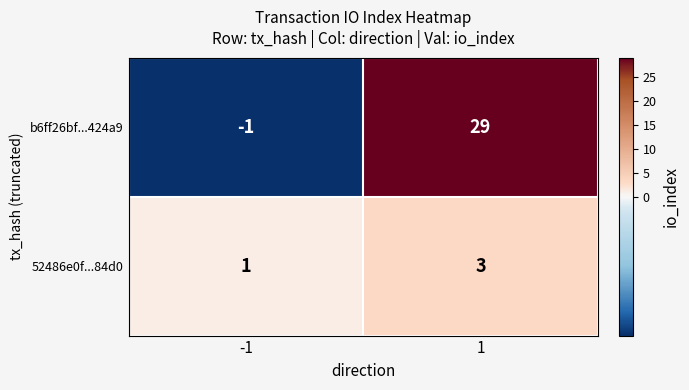

At which category does the chart reach its minimum across all series?

-1